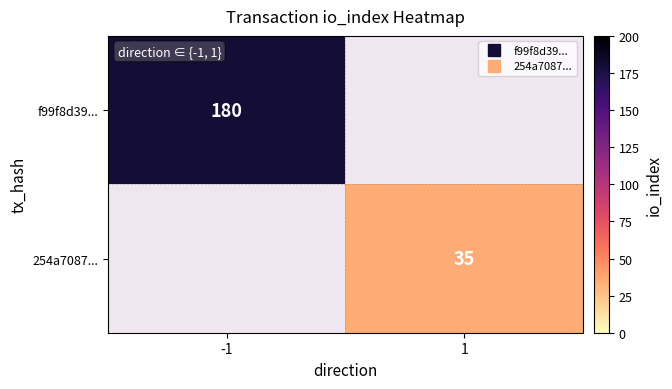

How many distinct data groups are displayed?

2